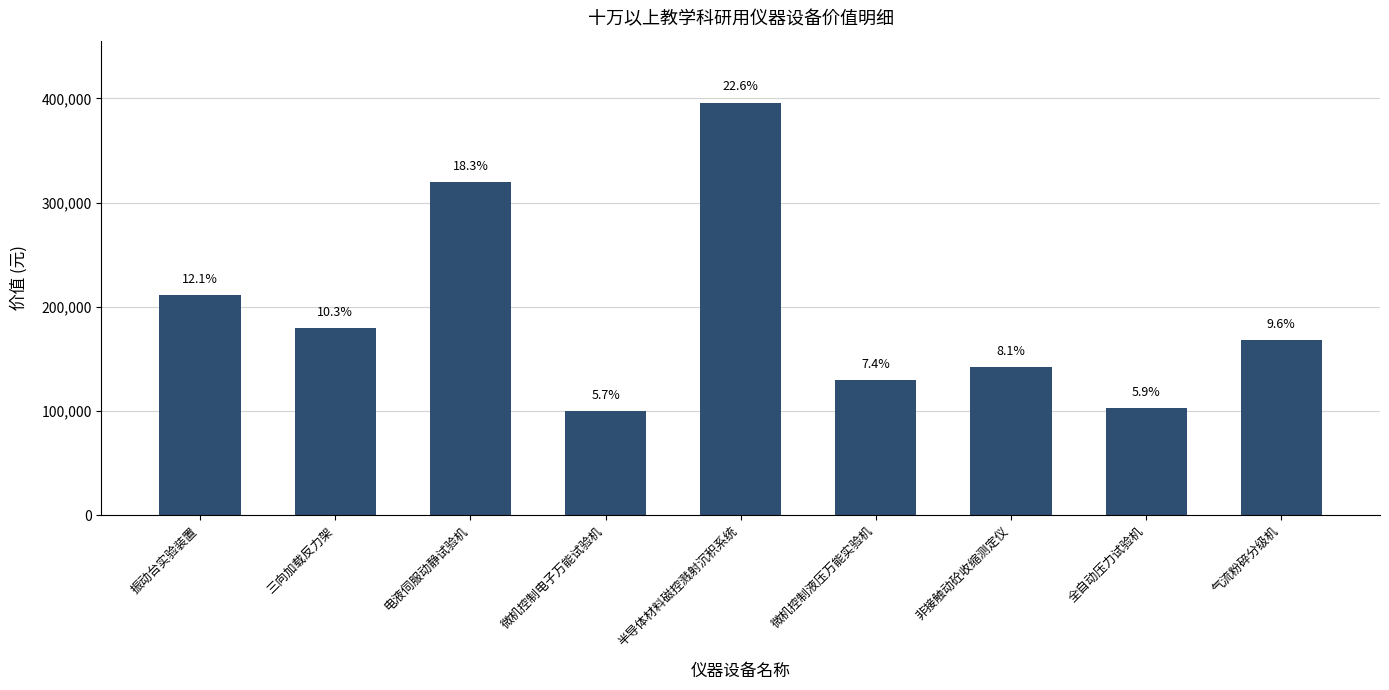

List the labels in order of value, largest first.

半导体材料磁控溅射沉积系统, 电液伺服动静试验机, 振动台实验装置, 三向加载反力架, 气流粉碎分级机, 非接触动砼收缩测定仪, 微机控制液压万能实验机, 全自动压力试验机, 微机控制电子万能试验机